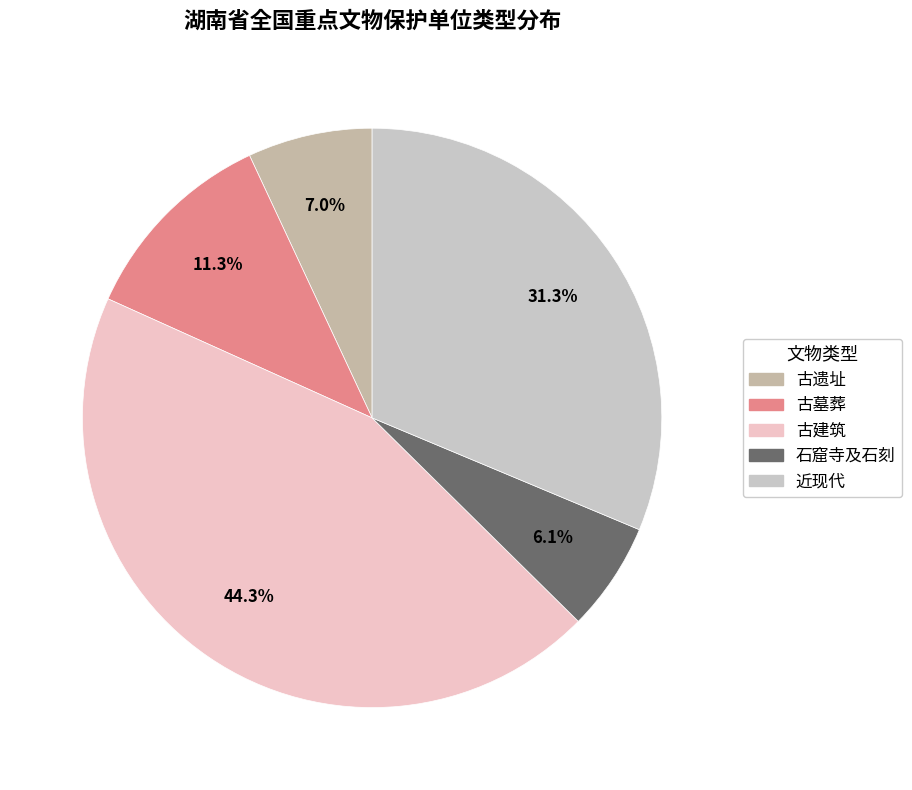

Is the sum of 近现代 and 古建筑 greater than half?

Yes